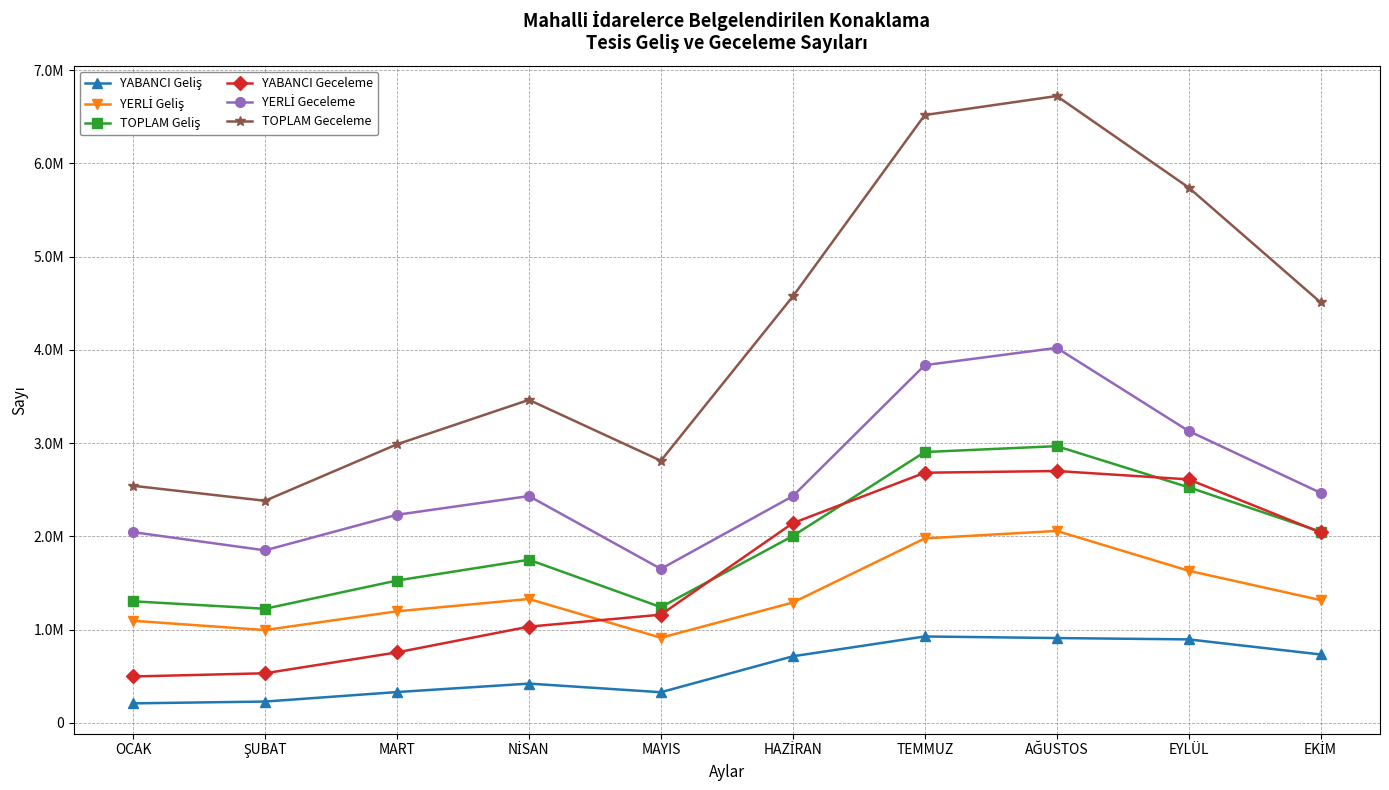

True or false: TOPLAM Geceleme and YERLİ Geliş cross at least once.

False